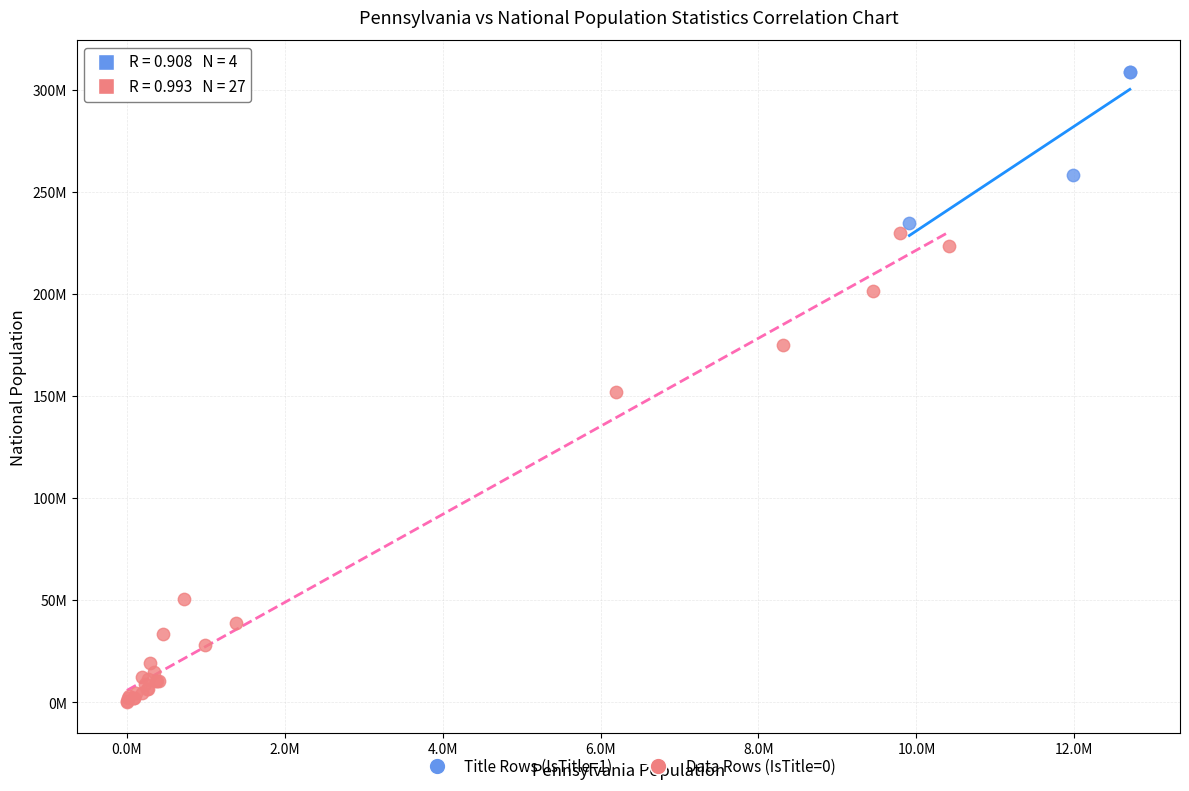

What are all the series names shown in the legend?

Title Rows (IsTitle=1), Data Rows (IsTitle=0)